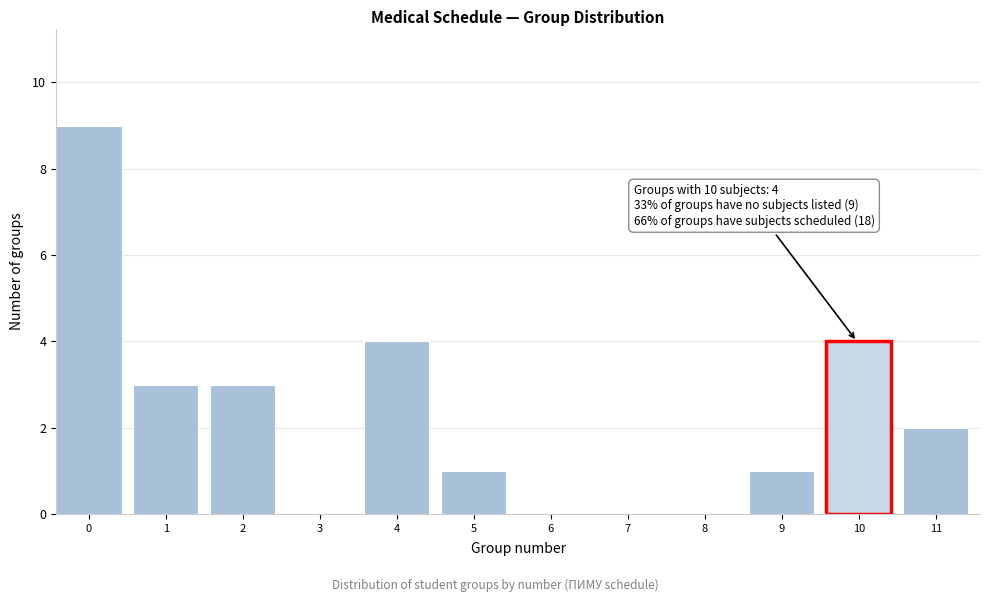

Reading left to right, list all the values displayed in this chart.

0=9	1=3	2=3	3=0	4=4	5=1	6=0	7=0	8=0	9=1	10=4	11=2